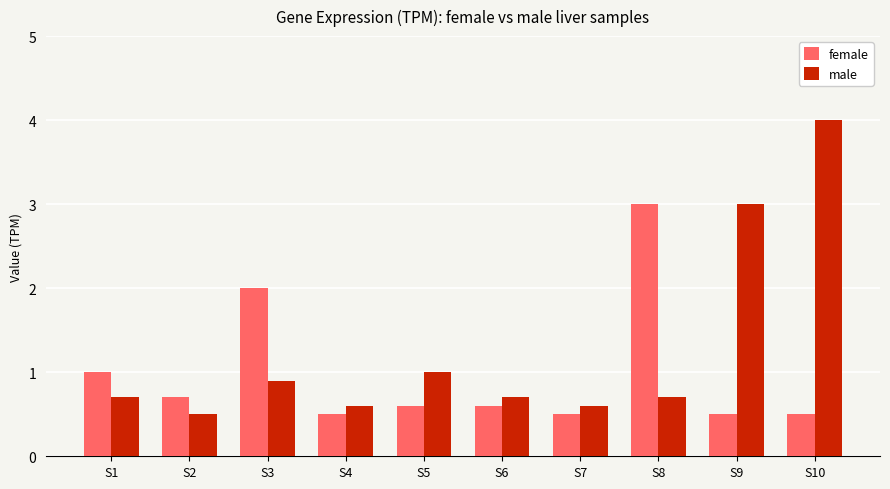

What is the value of the female bar at the 4th from the left?

0.5